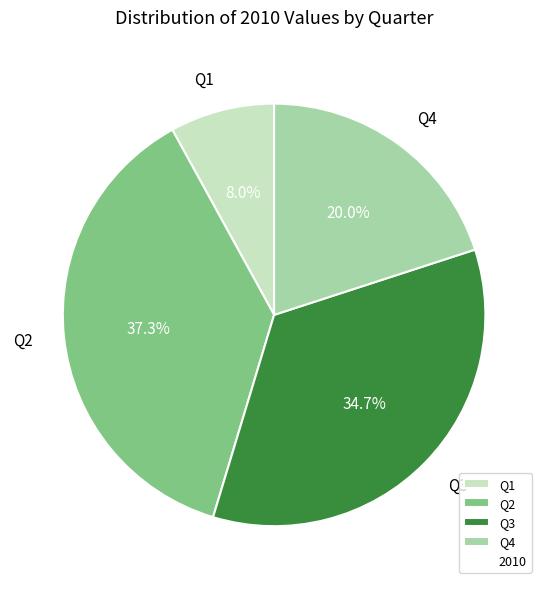

Approximately how many times larger is the value at Q2 compared to Q3?

1.1